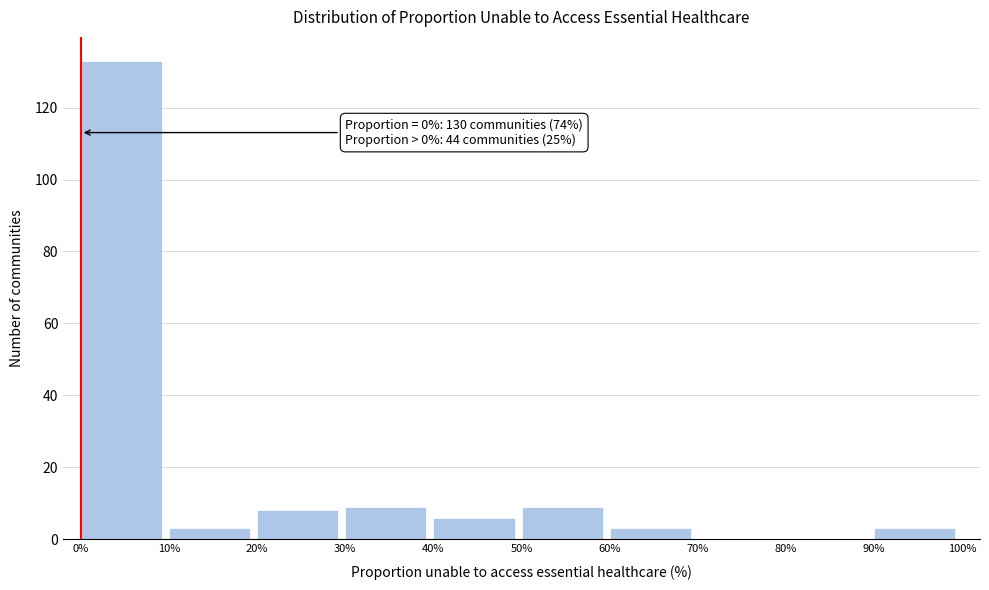

Which range on the x-axis has the tallest bar?

0% to 10%